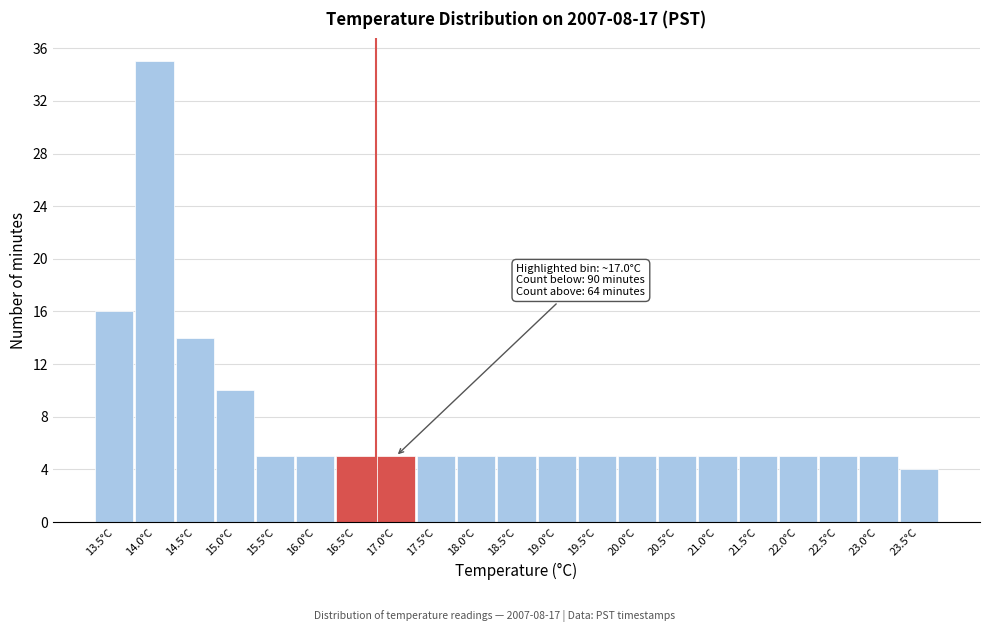

Reading right to left, extract all data points from this chart.

23.5°C=4	23.0°C=5	22.5°C=5	22.0°C=5	21.5°C=5	21.0°C=5	20.5°C=5	20.0°C=5	19.5°C=5	19.0°C=5	18.5°C=5	18.0°C=5	17.5°C=5	17.0°C=5	16.5°C=5	16.0°C=5	15.5°C=5	15.0°C=10	14.5°C=14	14.0°C=35	13.5°C=16